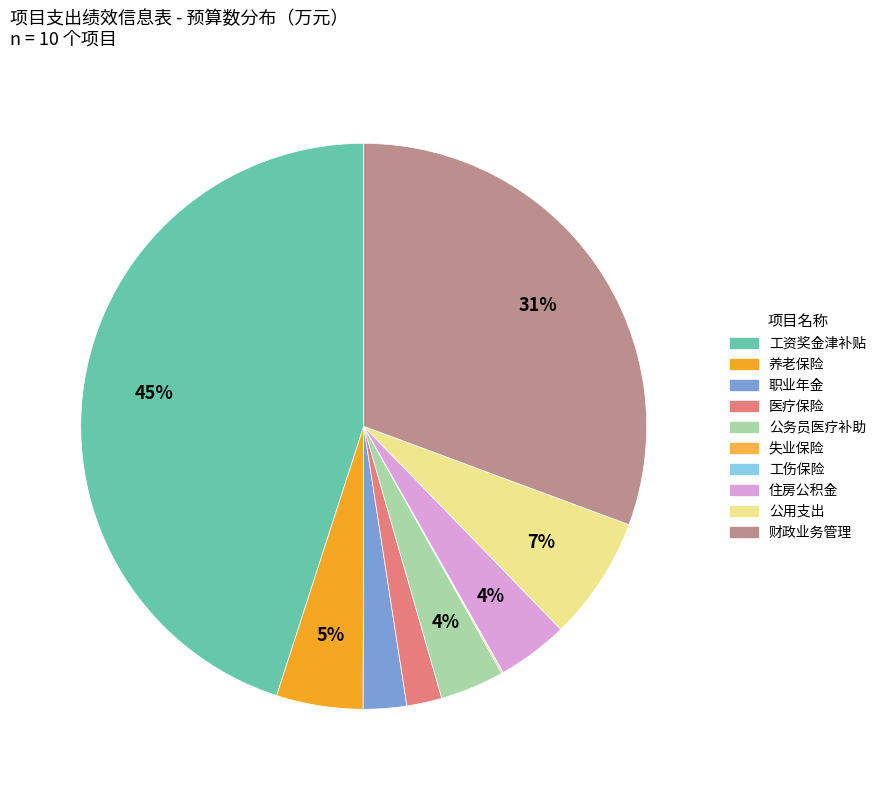

Which category has the biggest portion of the pie?

工资奖金津补贴